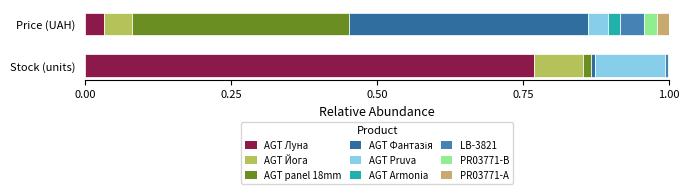

Which label corresponds to the largest value in the chart?

Ламінат AGT Луна